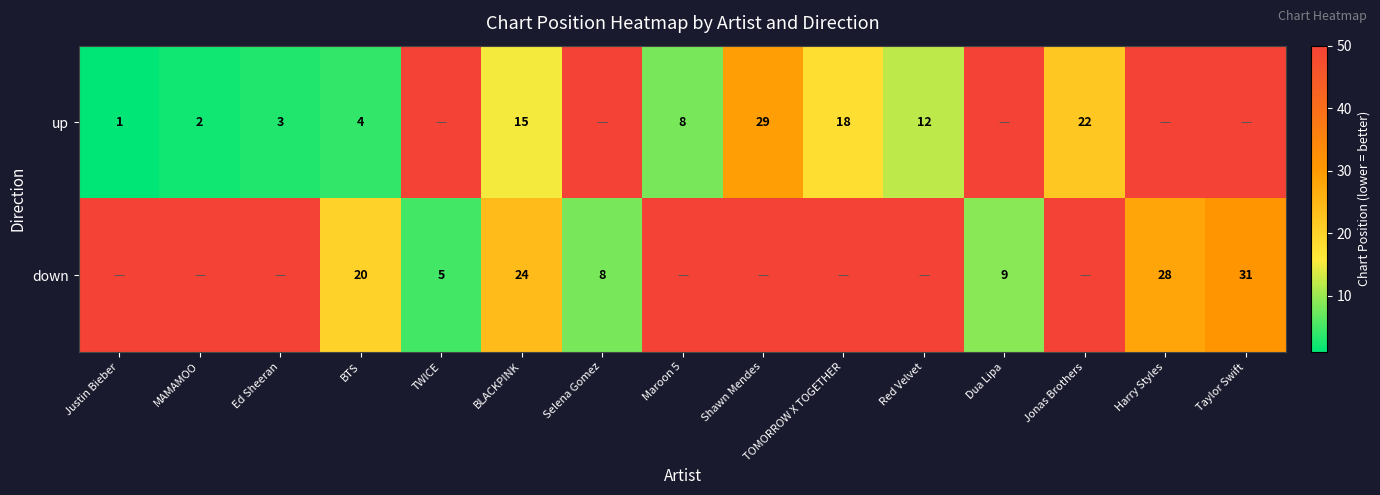

What is the spread (max minus min) of values at BTS?

16